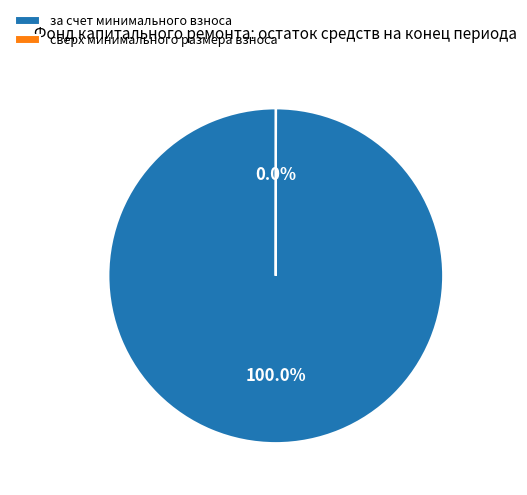

What is the largest slice in the pie chart?

за счет минимального взноса